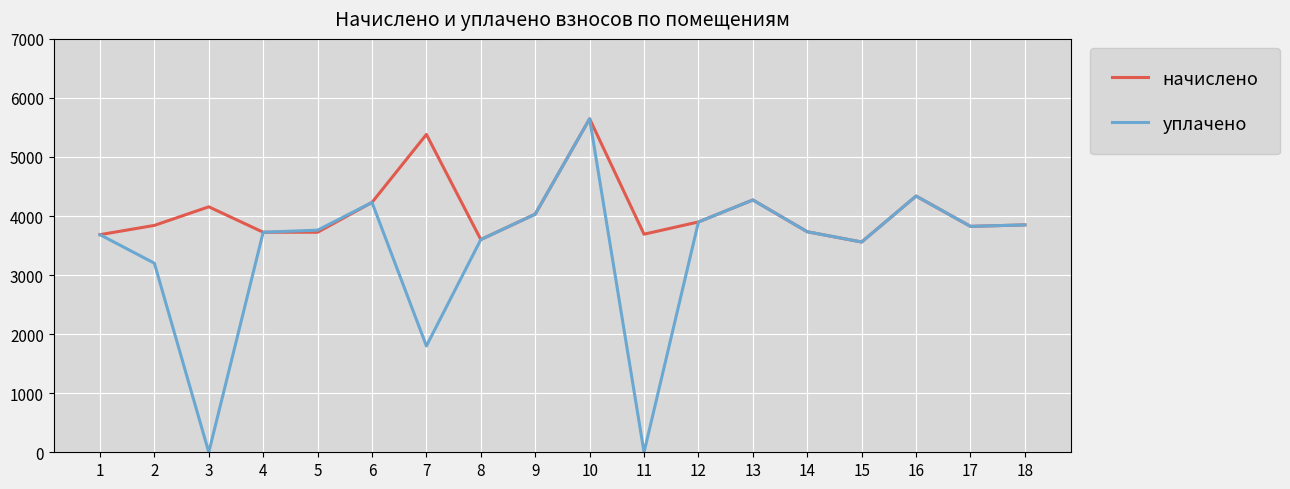

The value of уплачено at 2 is 4651.9. True or false?

False